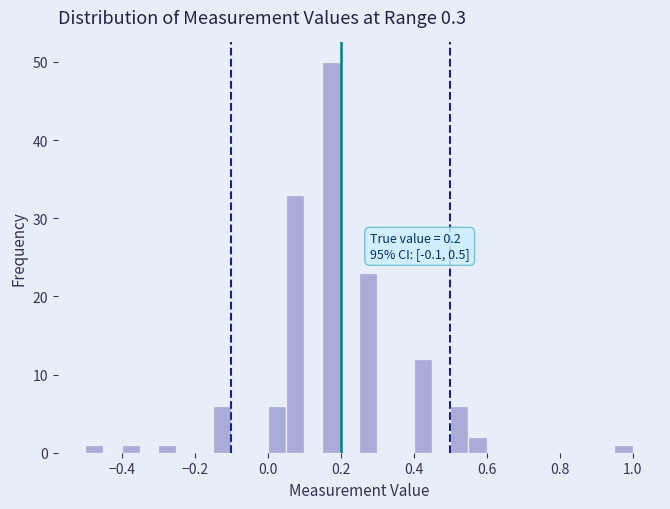

Read against the x-axis, roughly where is the centre of the tallest bar?

0.18